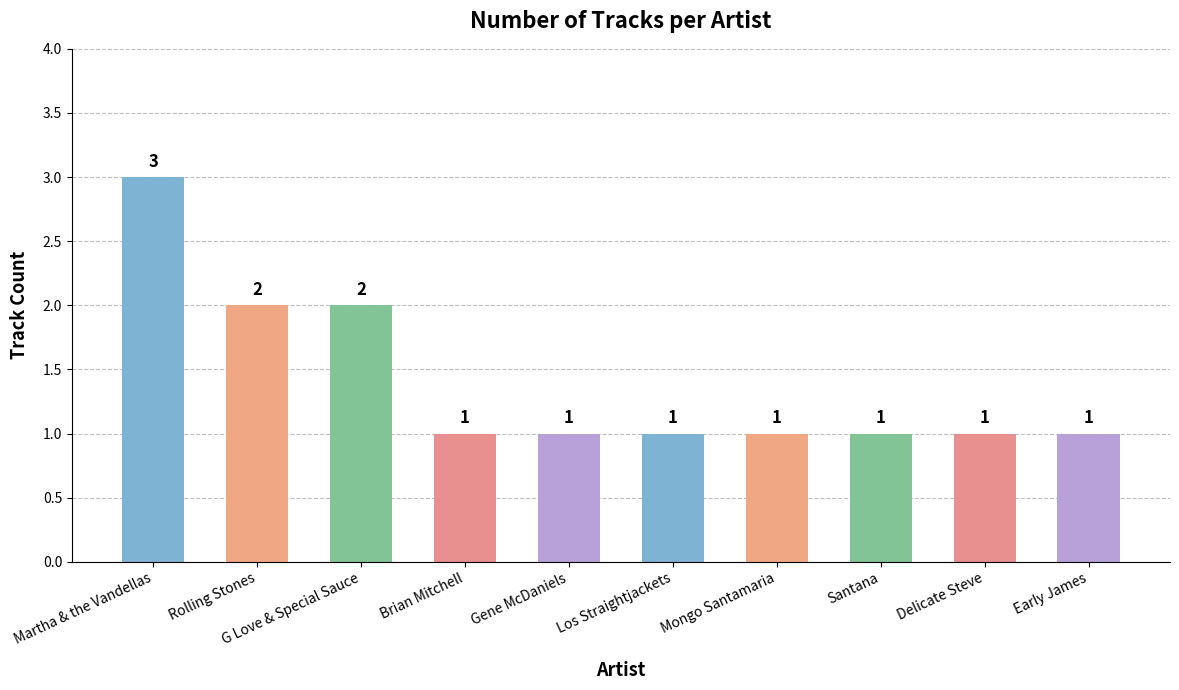

What is the difference between the values at Rolling Stones and Santana?

1